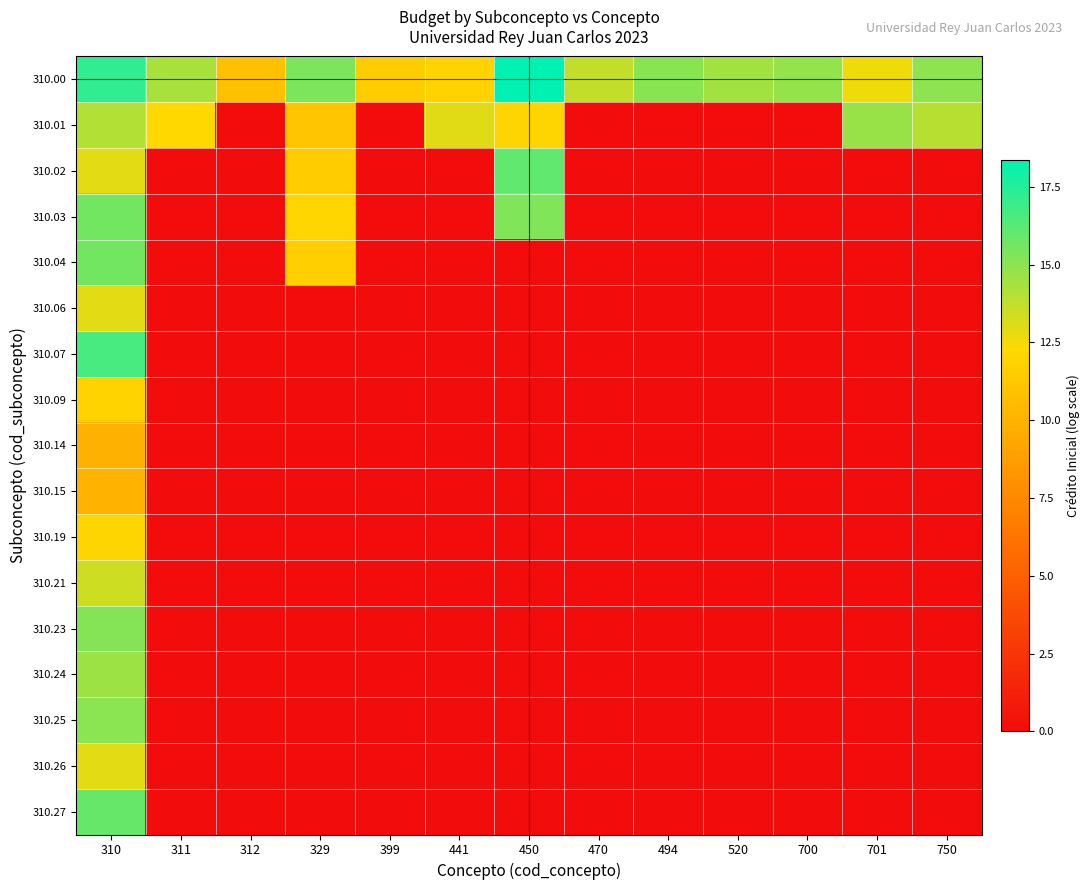

What is the greatest value displayed?

18.4